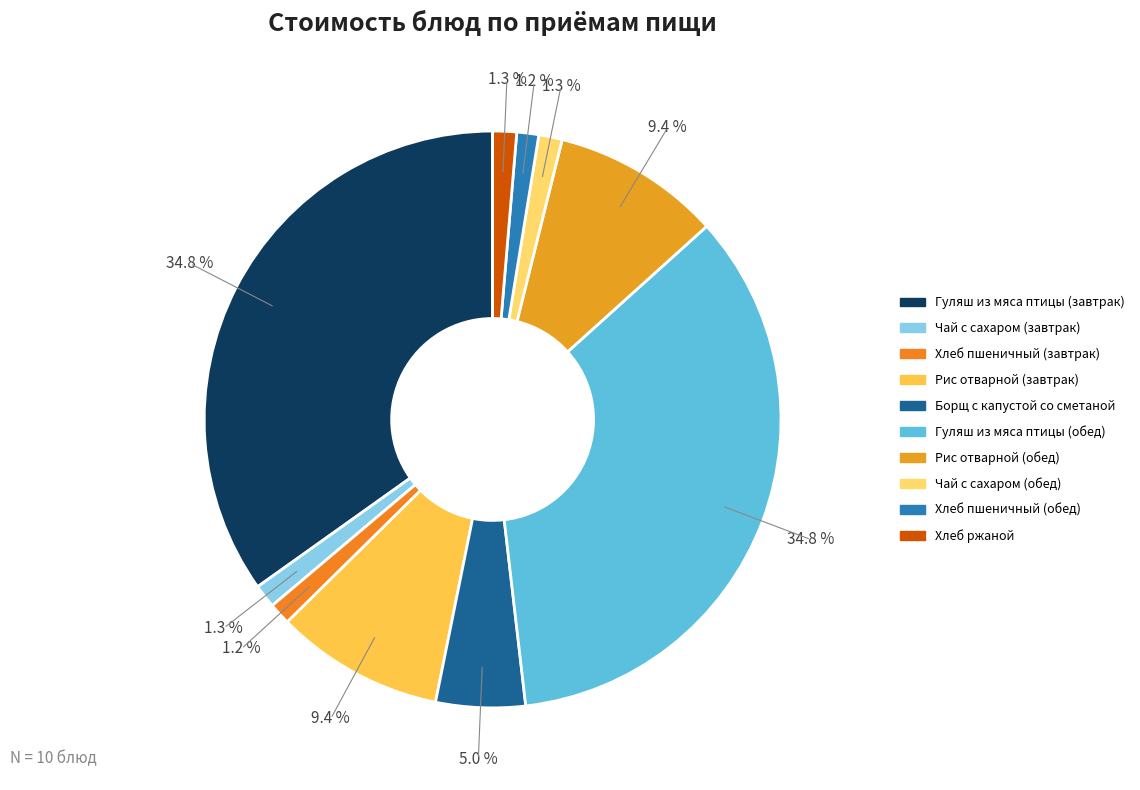

To the nearest percent, what portion does Гуляш из мяса птицы (завтрак) represent?

35%